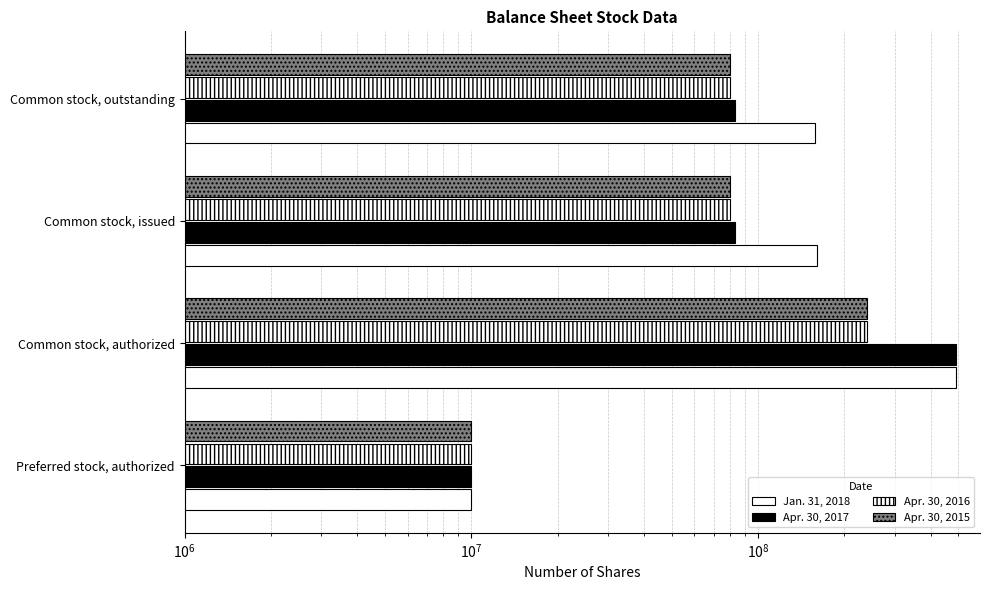

Rank the series at Common stock, issued from highest to lowest value.

Jan. 31, 2018, Apr. 30, 2017, Apr. 30, 2016, Apr. 30, 2015